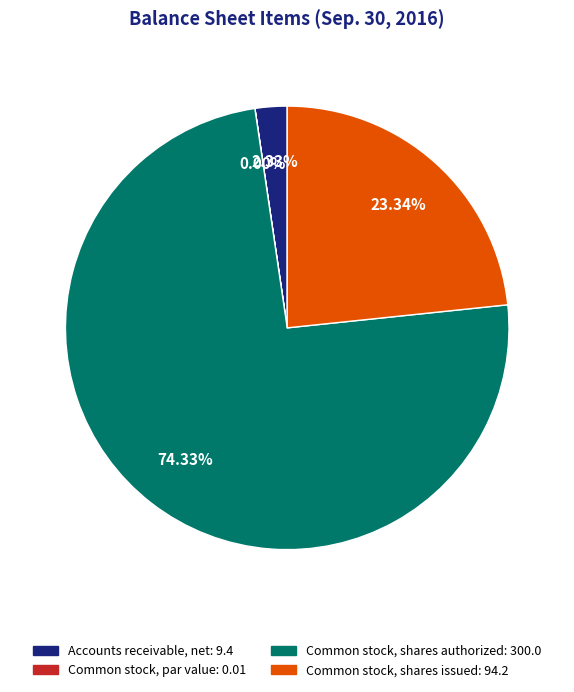

Which has a higher value, Common stock, shares authorized or Accounts receivable, net?

Common stock, shares authorized